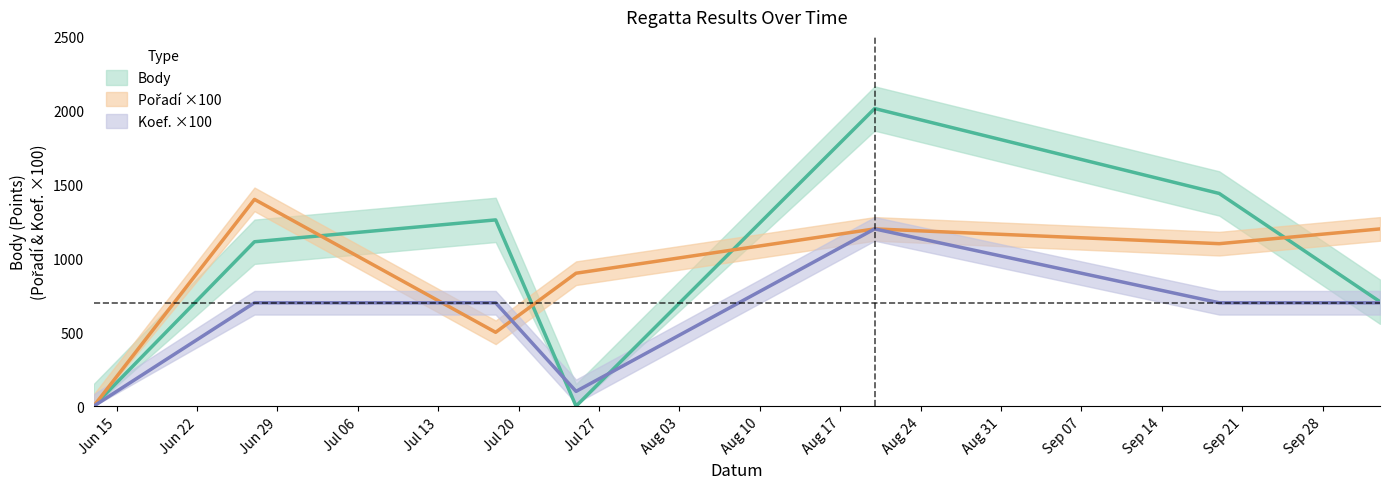

How many values in Body are above zero?

5